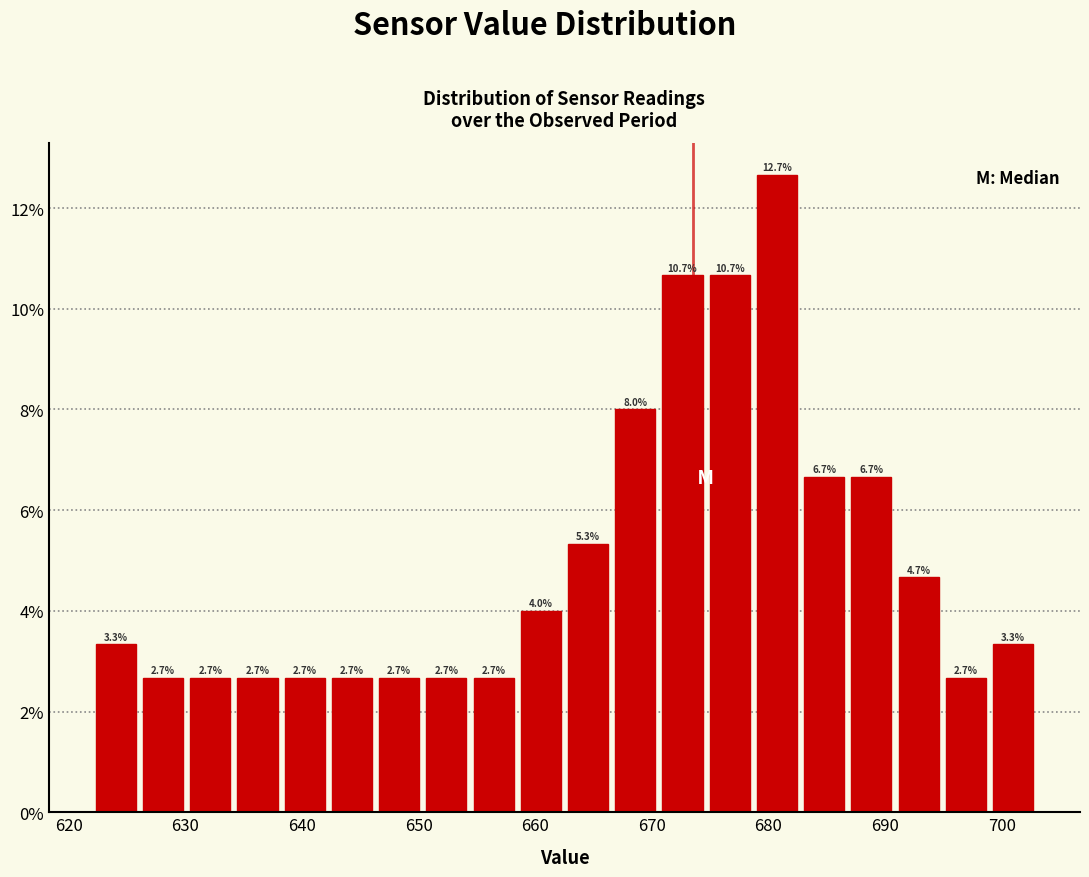

What is the height of the bar covering 646 to 650 on the x-axis? The bar edges are not printed on the chart, so give them approximately, as read against the axis.

2.7